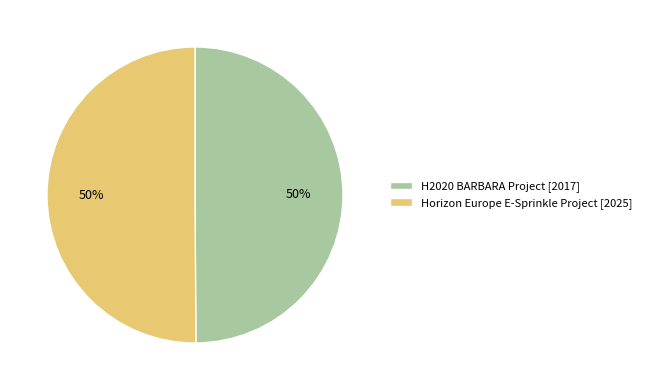

To the nearest percent, what is the combined percentage of Horizon Europe E-Sprinkle Project and H2020 BARBARA Project?

100%